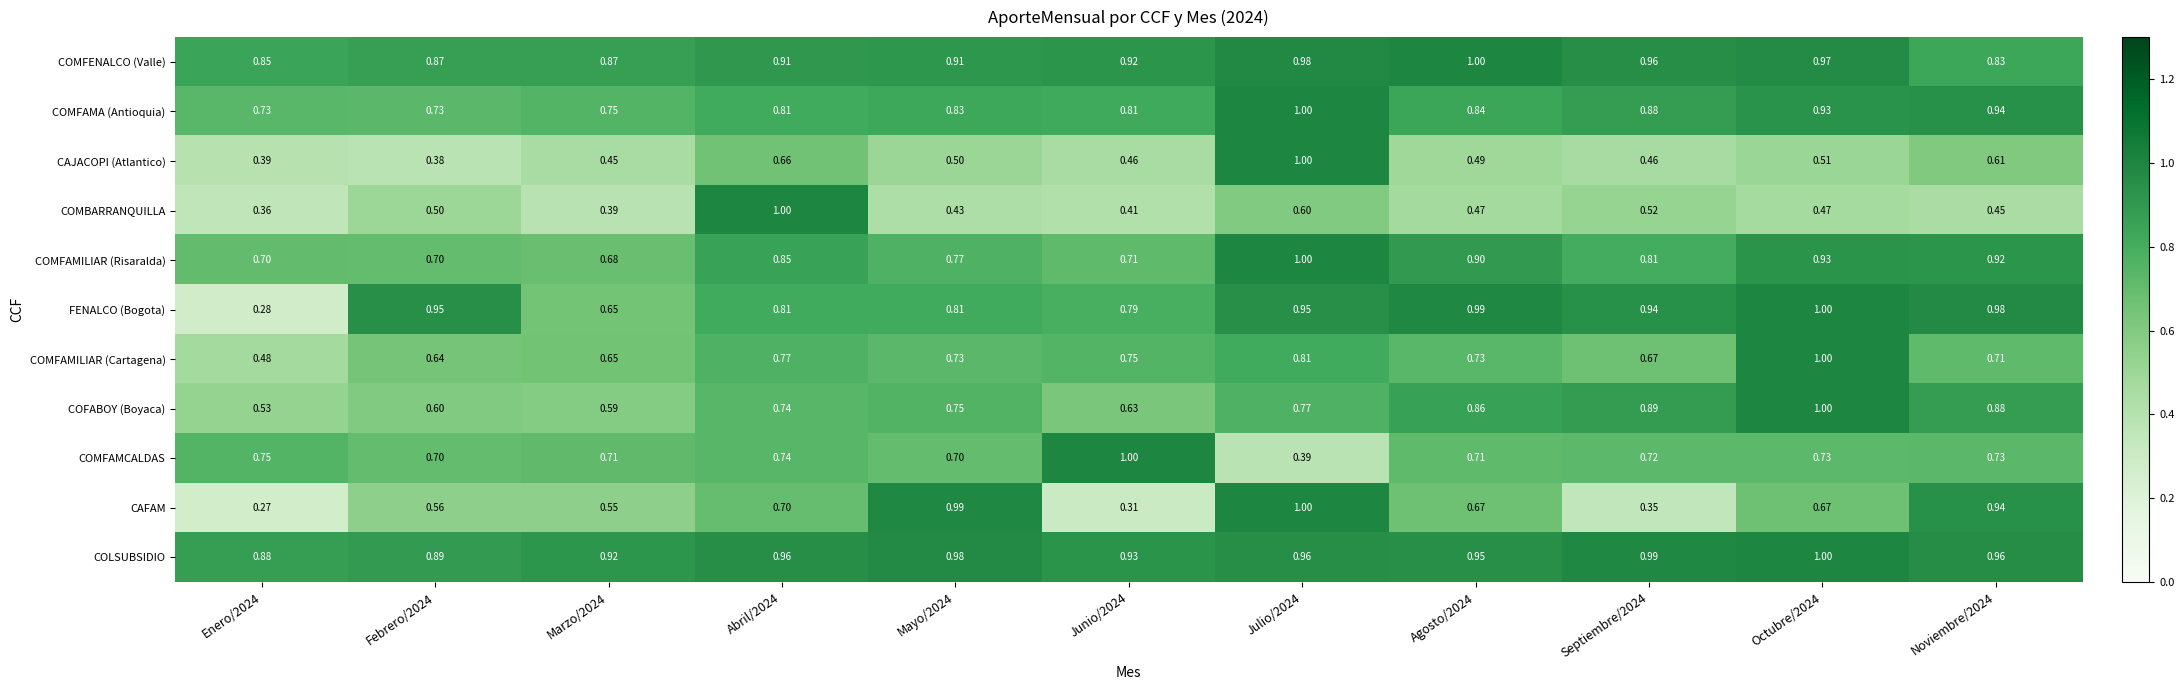

At Agosto/2024, list the series in order from smallest to largest.

COMBARRANQUILLA, CAJACOPI (Atlantico), CAFAM, COMFAMCALDAS, COMFAMILIAR (Cartagena), COMFAMA (Antioquia), COFABOY (Boyaca), COMFAMILIAR (Risaralda), COLSUBSIDIO, FENALCO (Bogota), COMFENALCO (Valle)